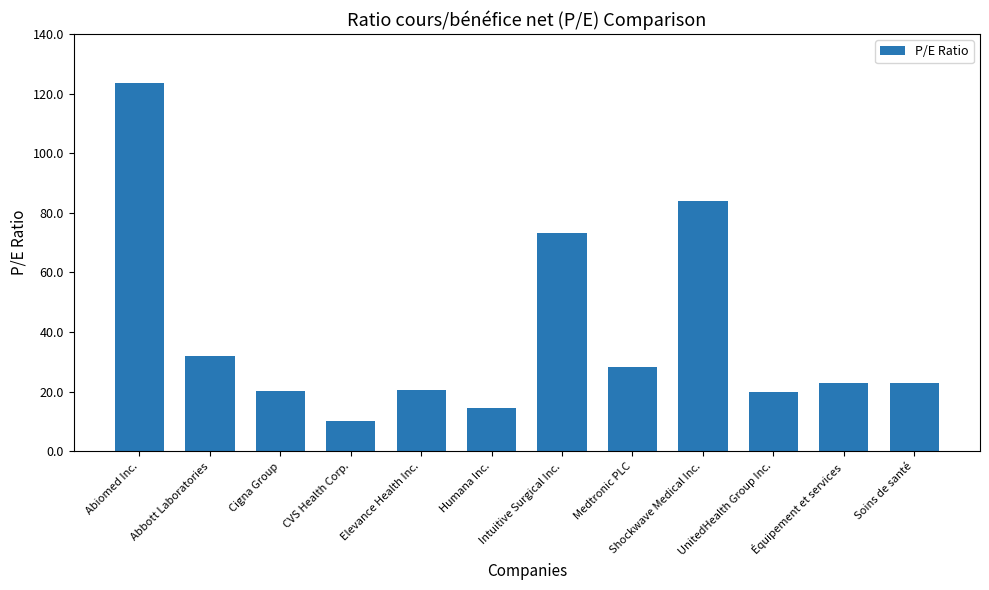

What is the change in value from CVS Health Corp. to Medtronic PLC?

+18.1